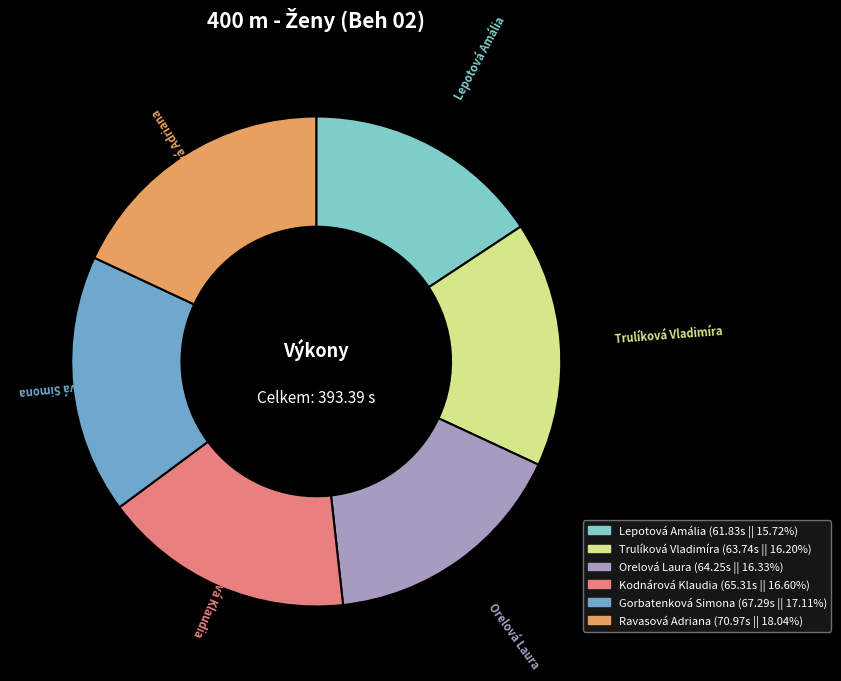

Is the sum of Lepotová Amália and Ravasová Adriana greater than half?

No